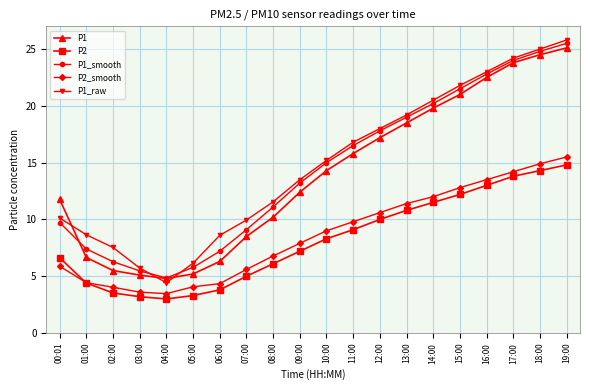

The P1_smooth series shows 11.1 at 08:00. True or false?

True